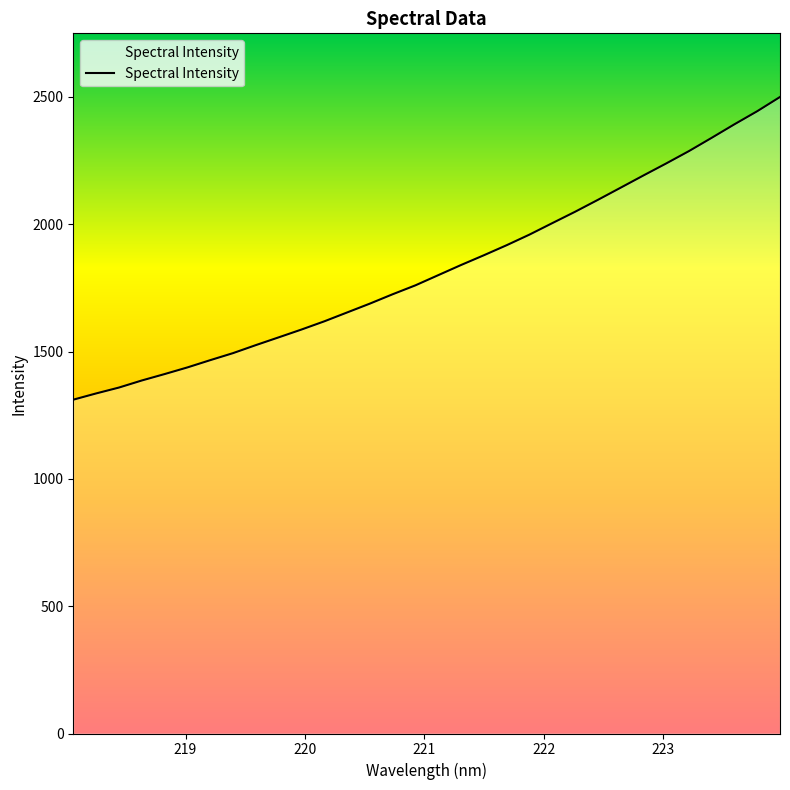

What is the maximum value shown in the chart?

2499.8